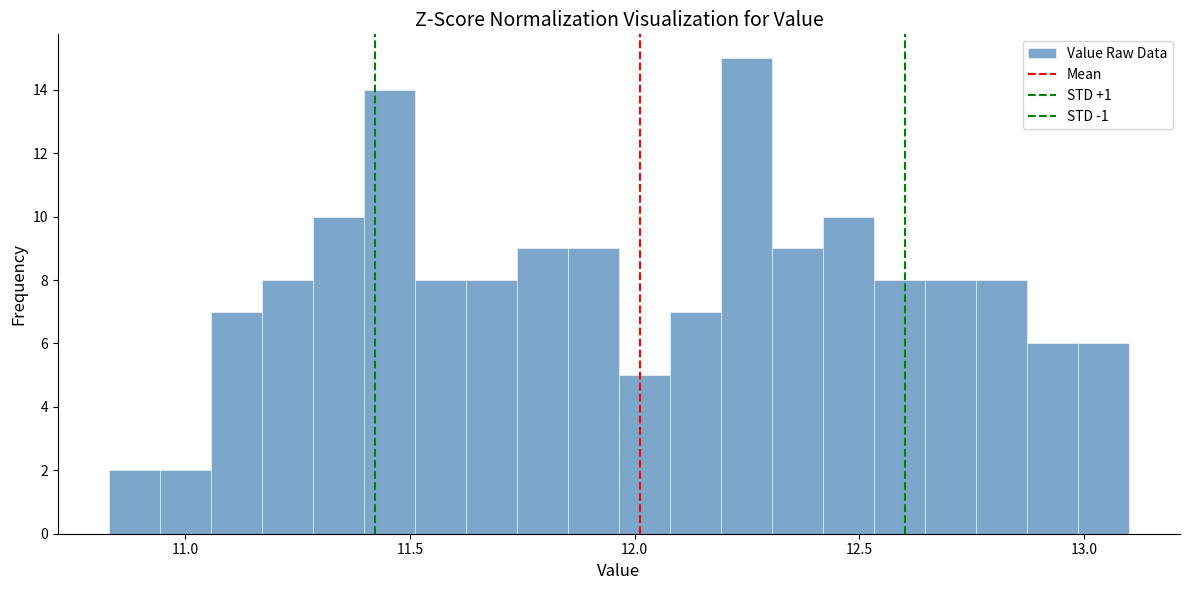

Read against the x-axis, roughly where is the centre of the tallest bar?

12.25